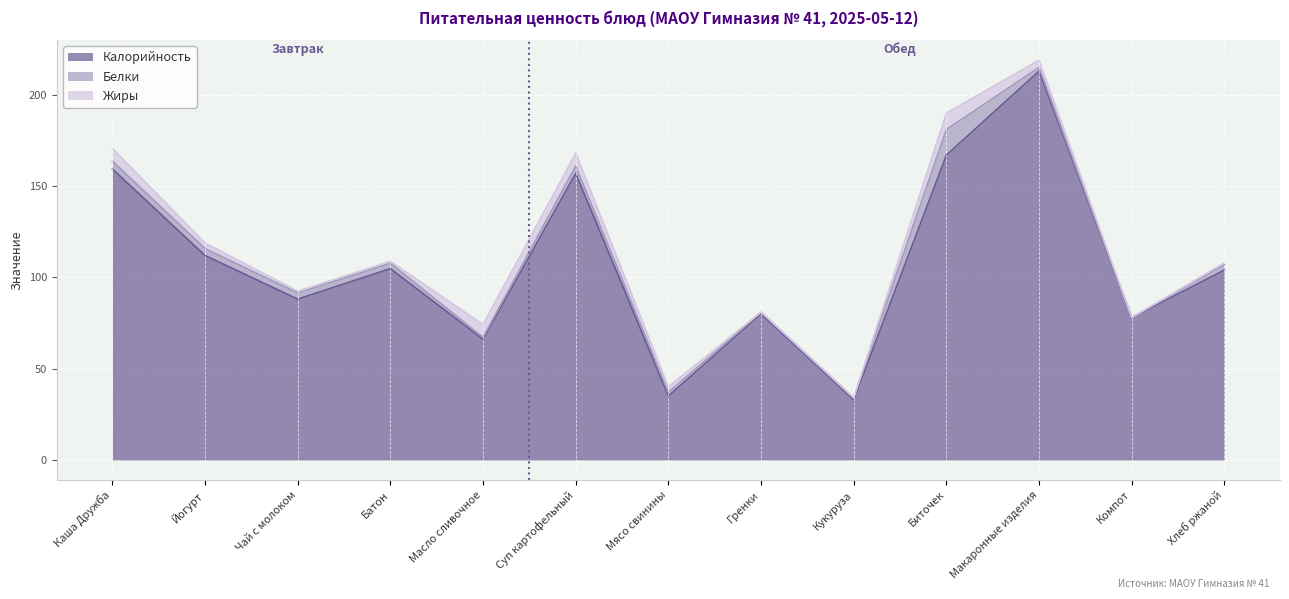

How many Жиры values are between 1 and 7?

9